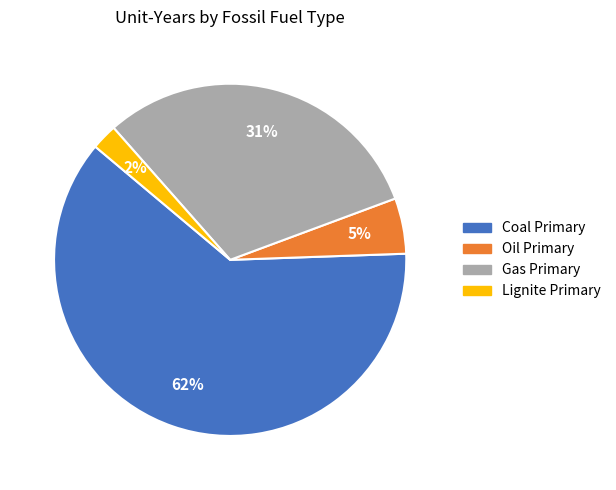

Rank the categories by value from lowest to highest.

Lignite Primary, Oil Primary, Gas Primary, Coal Primary